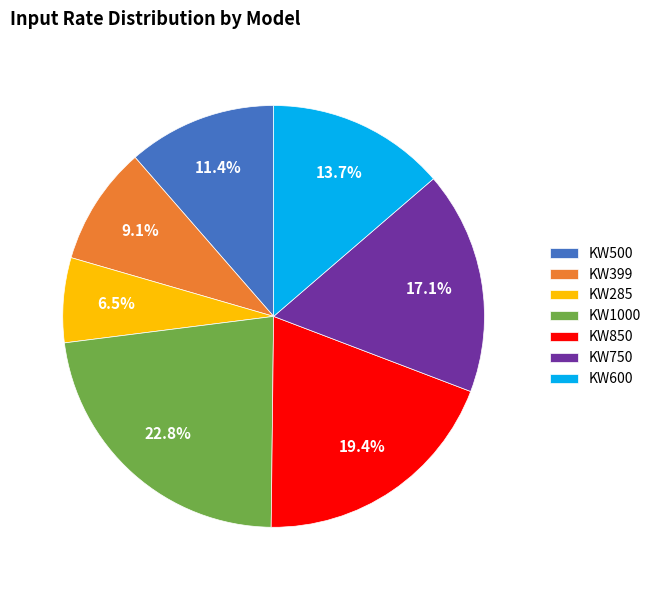

Which slice is the largest?

KW1000